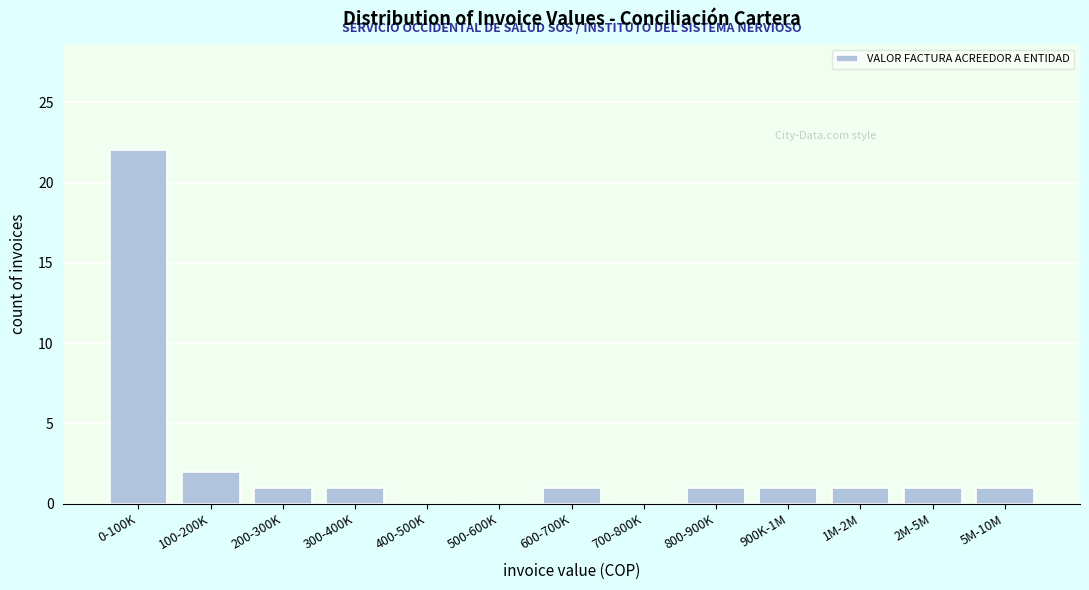

Reading left to right, list all the values displayed in this chart.

0-100K=22	100-200K=2	200-300K=1	300-400K=1	400-500K=0	500-600K=0	600-700K=1	700-800K=0	800-900K=1	900K-1M=1	1M-2M=1	2M-5M=1	5M-10M=1